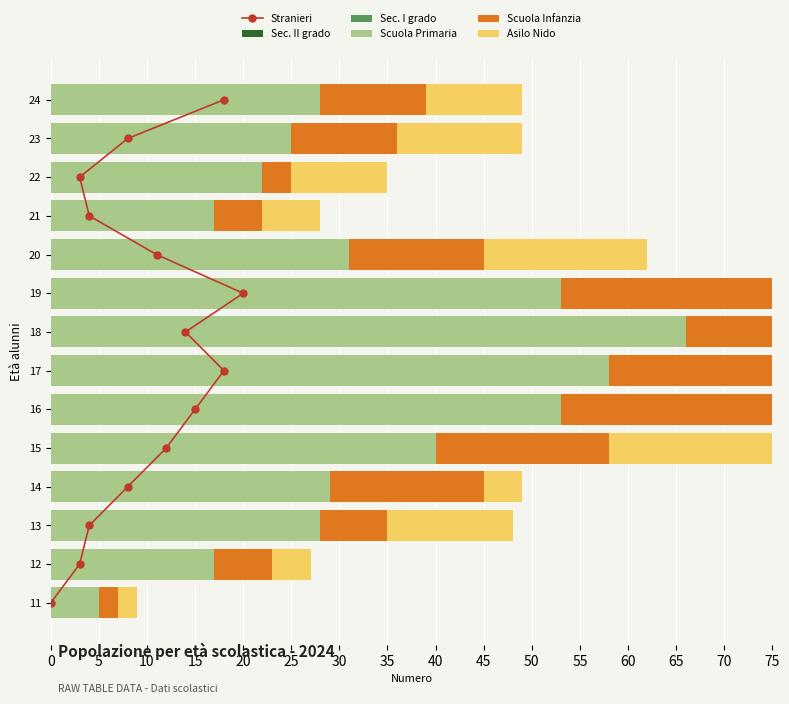

Where does the Scuola Primaria series first go above 29?

15